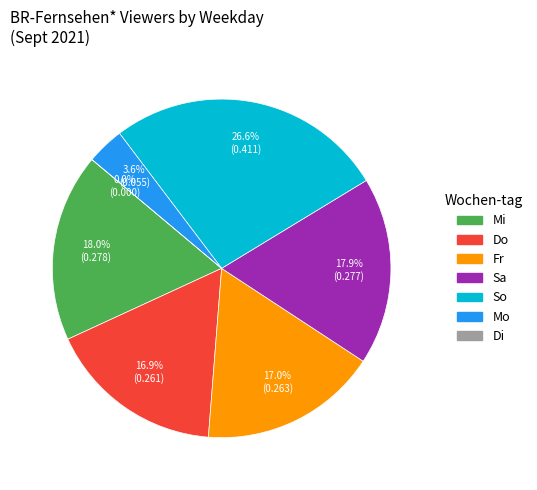

Combined, do Mi and Do account for over 50%?

No